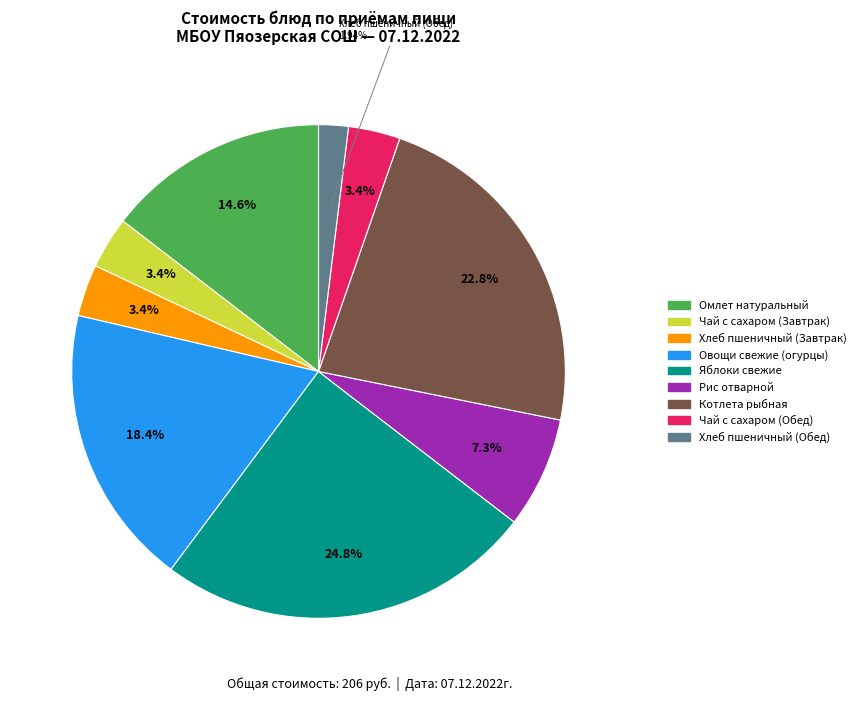

Which slice is the largest?

Яблоки свежие